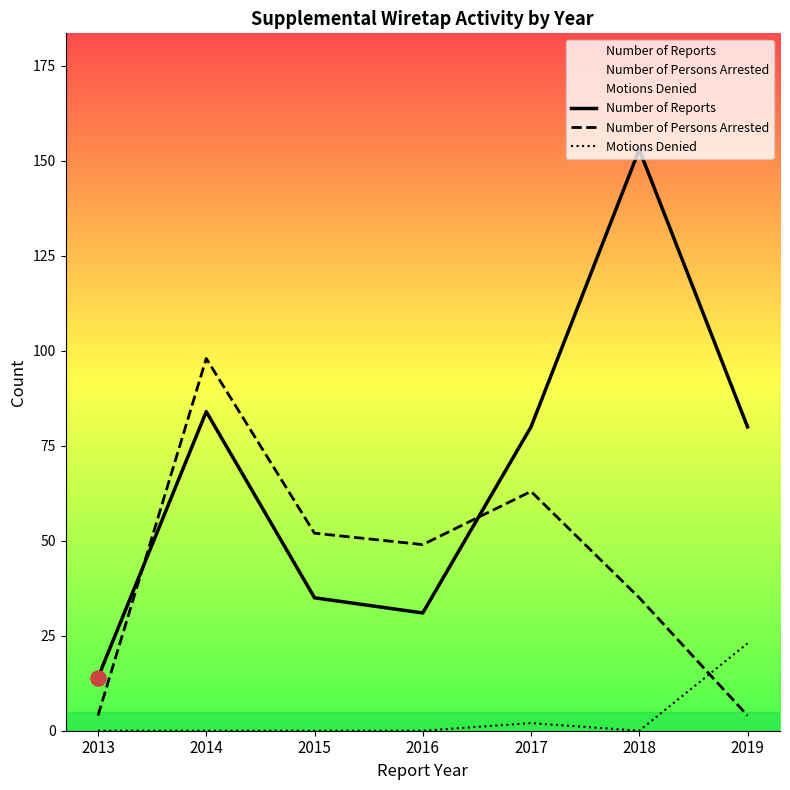

Which series reaches the maximum Y coordinate?

Number of Reports